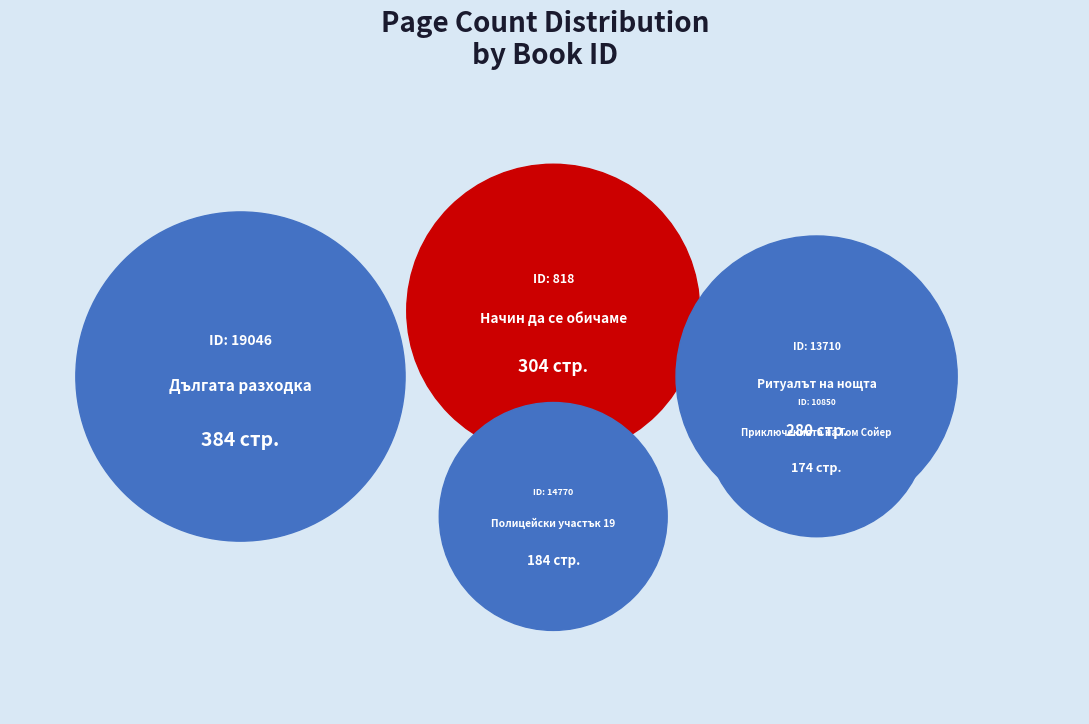

How many slices are in this pie chart?

5